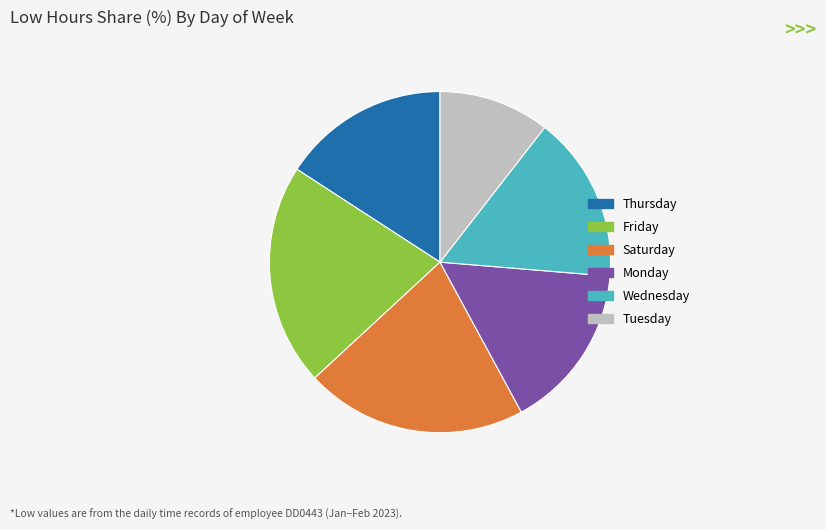

Do Wednesday and Tuesday together represent more than half of the pie?

No